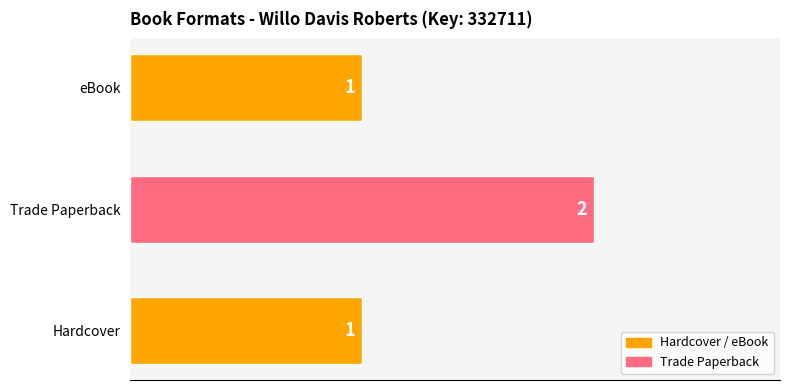

Which has a higher value, Hardcover or Trade Paperback?

Trade Paperback